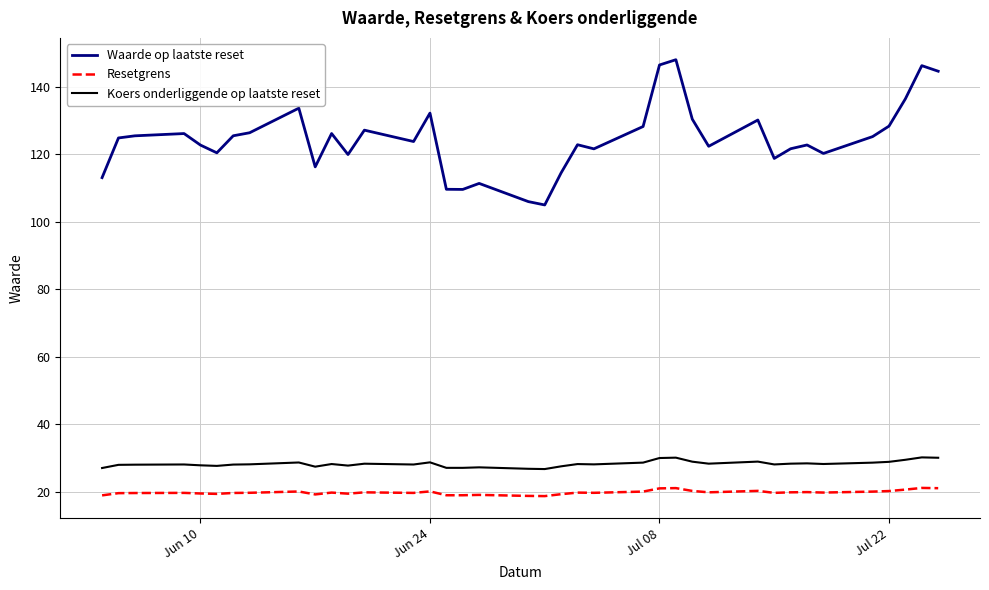

Which series has the largest total across all categories?

Waarde op laatste reset